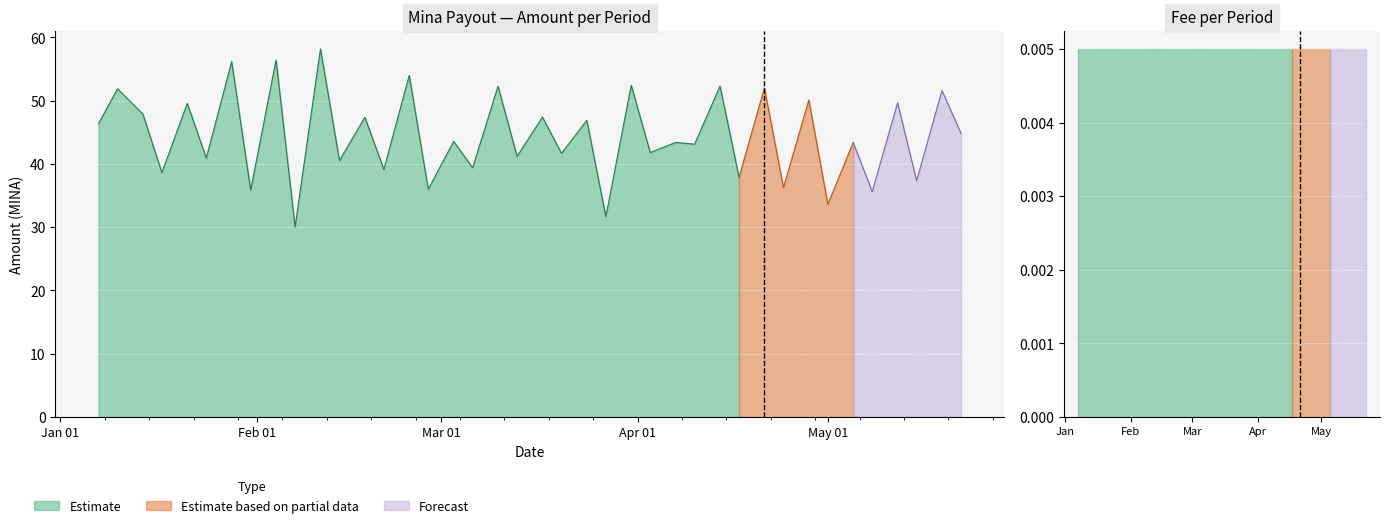

List the series in order of their peak value, lowest first.

Fee, Amount